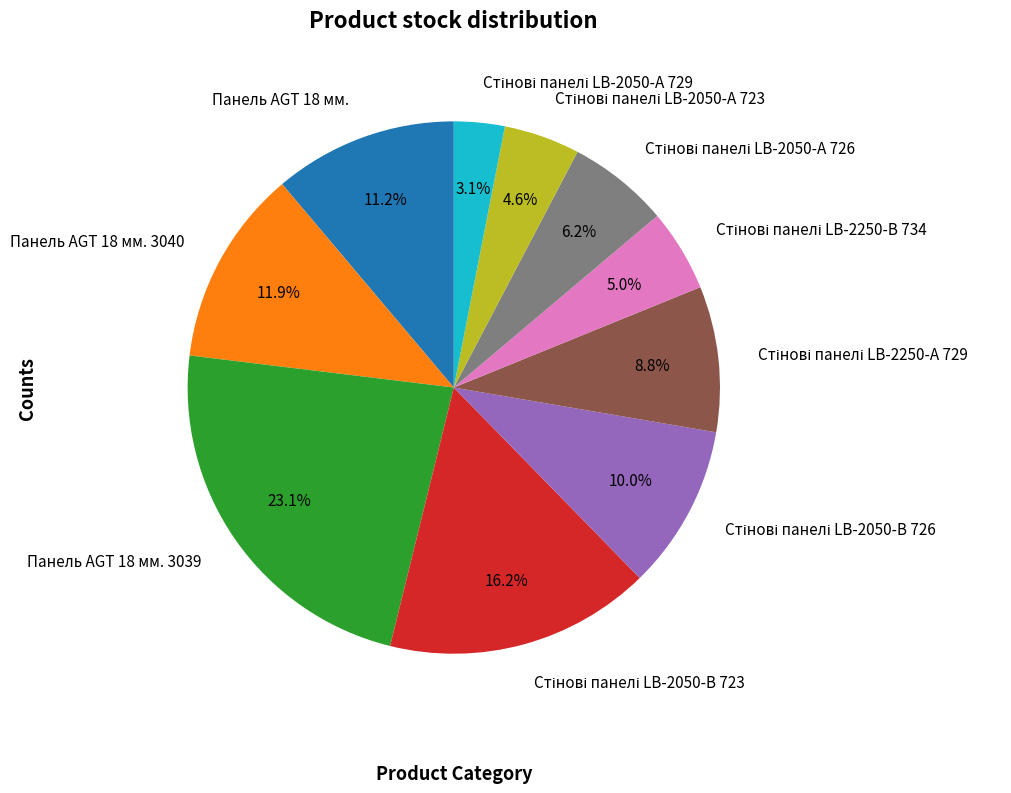

Approximately how many times larger is the value at Панель AGT 18 мм. 3040 compared to Панель AGT 18 мм. 3039?

0.5